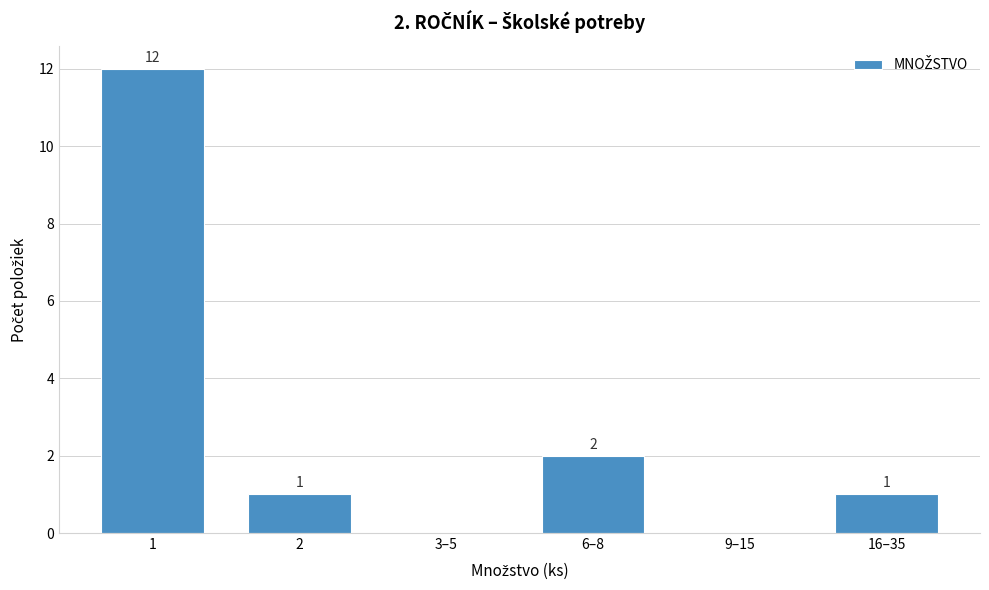

Reading left to right, what are all the values shown in this chart?

1=12	2=1	3–5=0	6–8=2	9–15=0	16–35=1